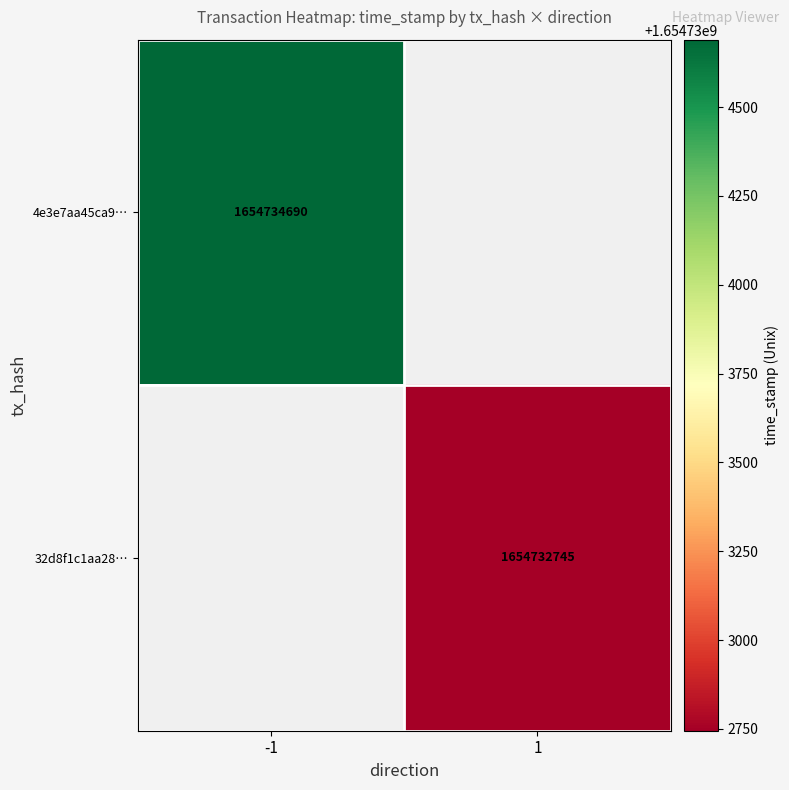

The 4e3e7aa45ca9… series shows 916284620 at -1. True or false?

False